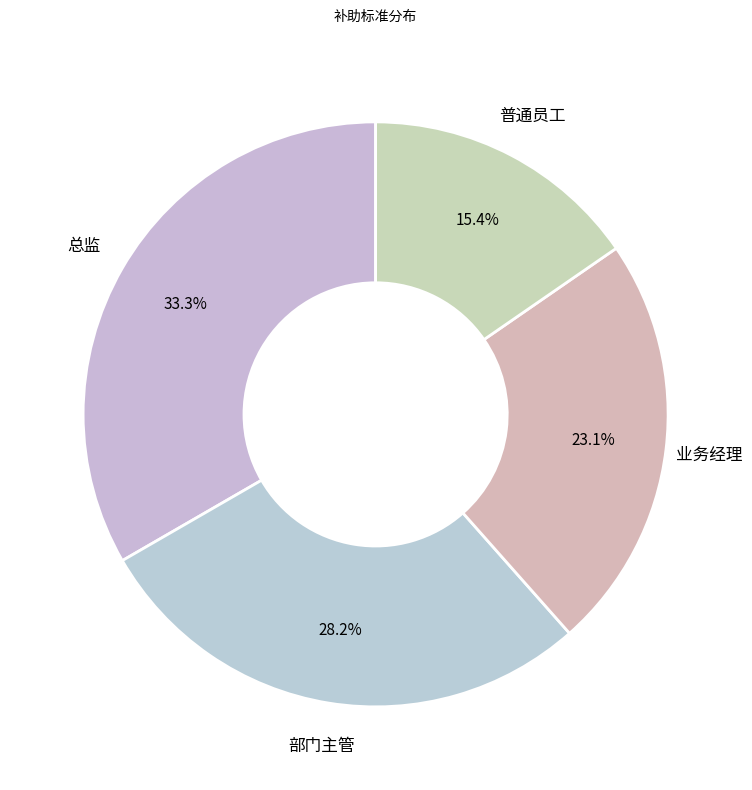

Count the number of slices in the pie.

4